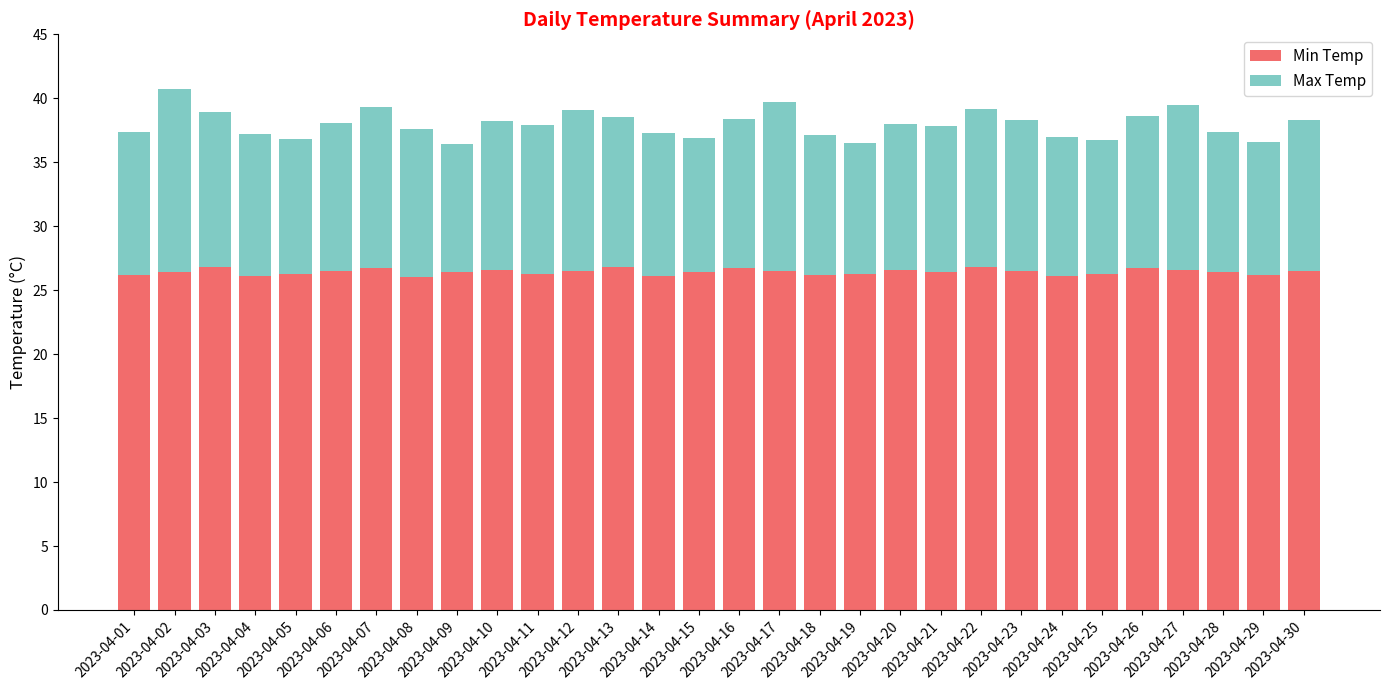

What is the average value of the Min Temp series?

26.4